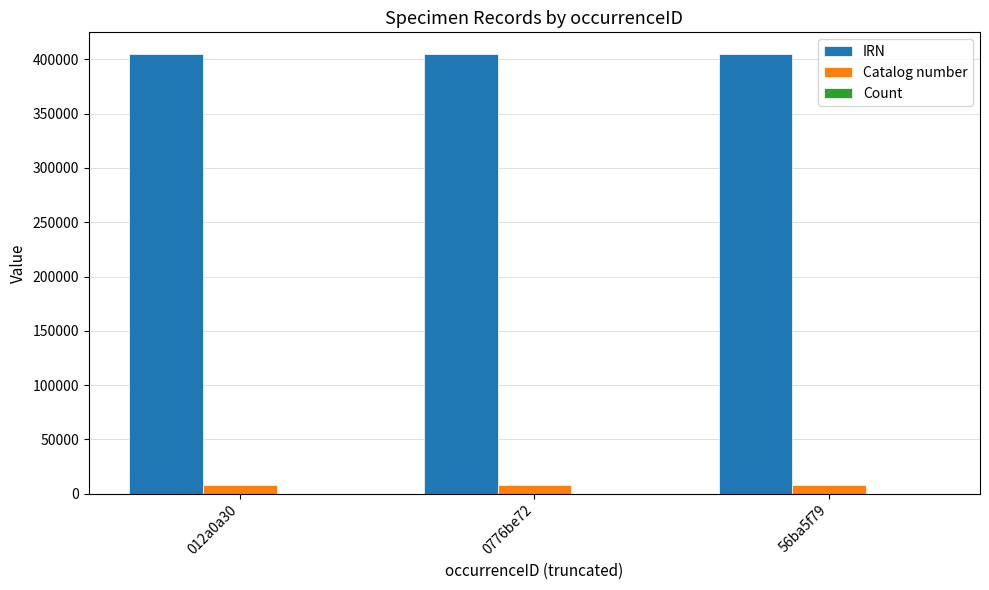

How many IRN values are between 404701 and 404704?

3